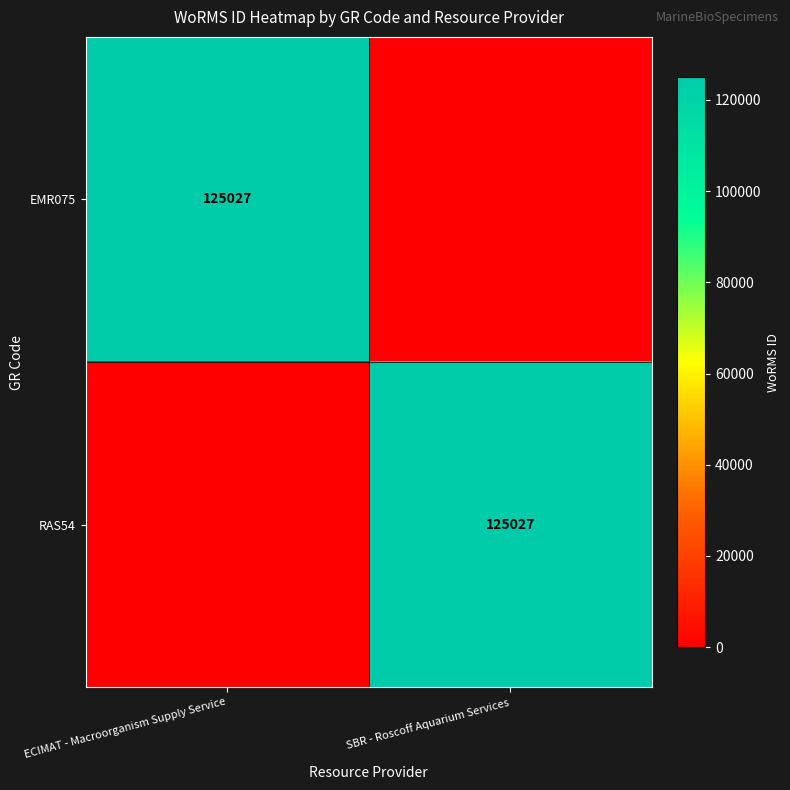

True or false: EMR075 has a value of 125027 at ECIMAT - Macroorganism Supply Service.

True